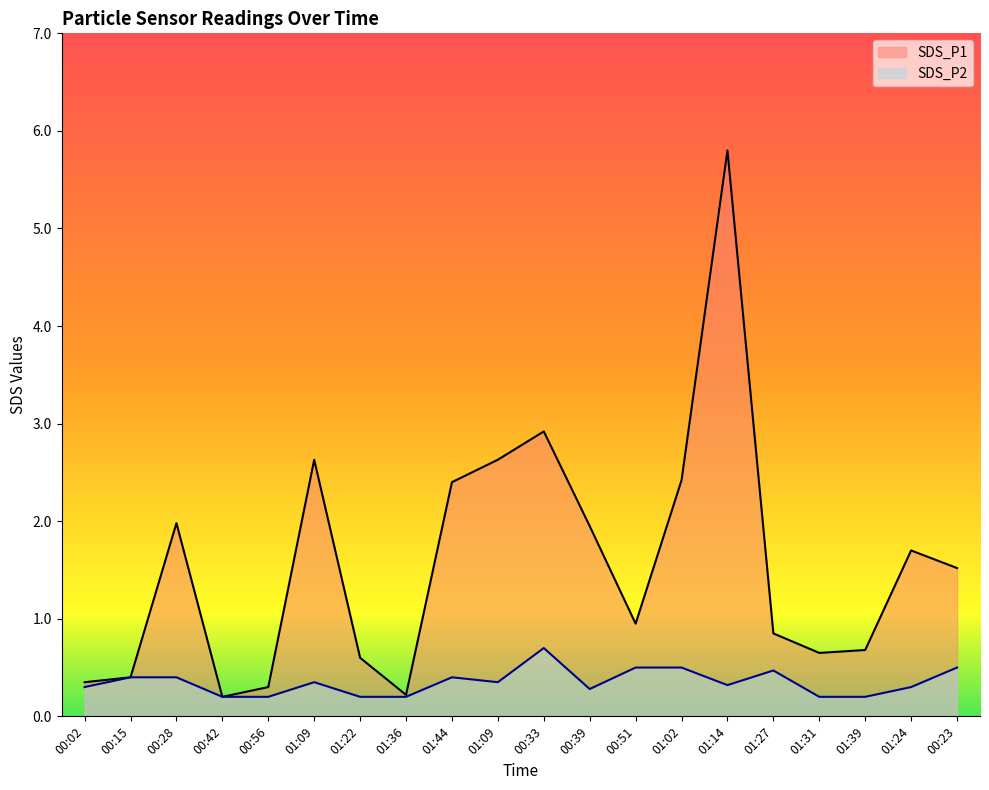

What is the difference between the maximum and minimum values in the SDS_P2 series?

0.5